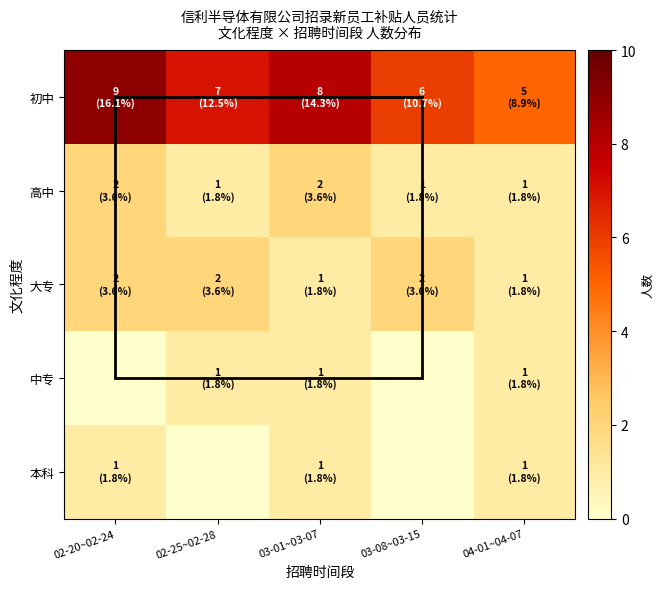

Between 03-08~03-15 and 02-20~02-24, which is larger?

02-20~02-24